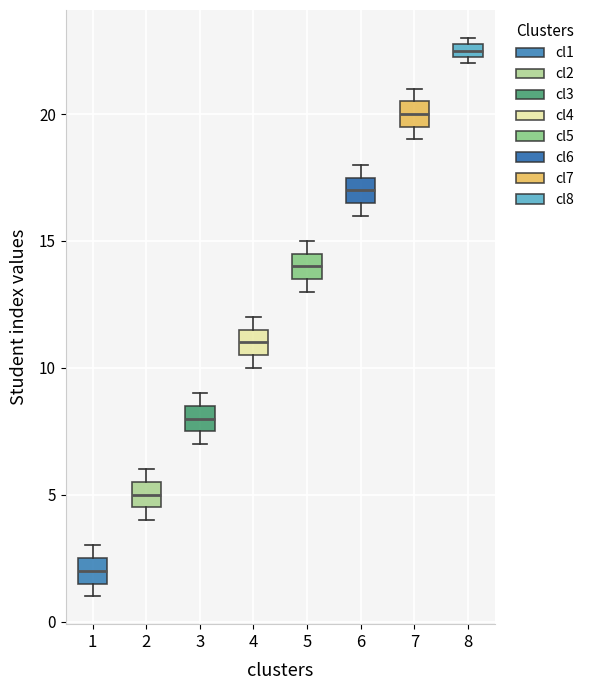

Where is the lower edge of the box at x = 4 on the y-axis? The values are not printed on the chart, so give them approximately, as read against the axis.

10.5